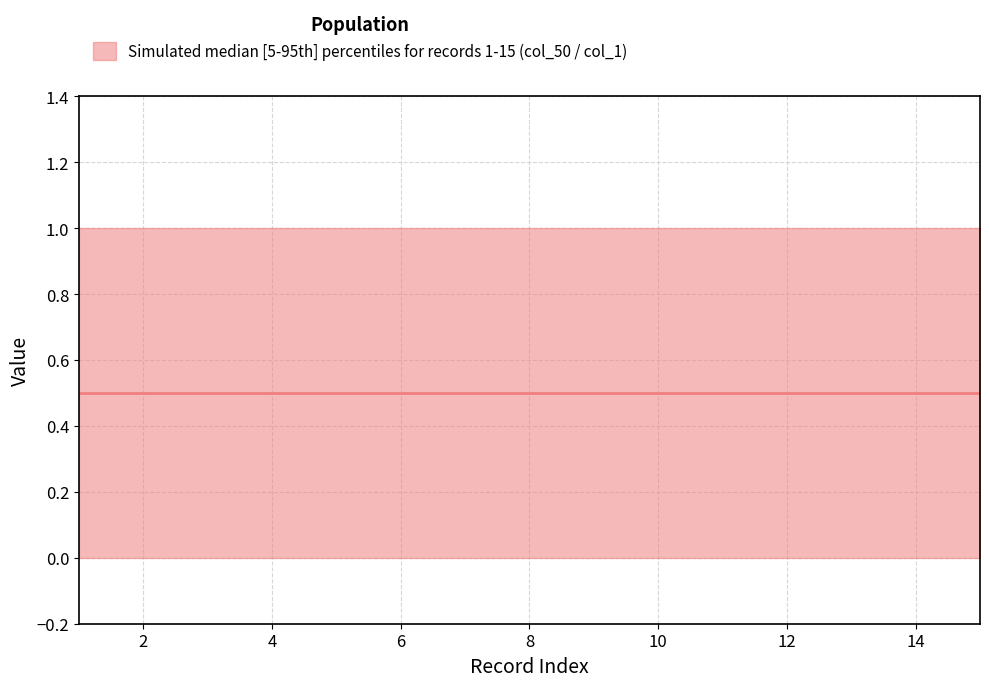

List the series in order of their overall mean, lowest first.

col_50, col_1